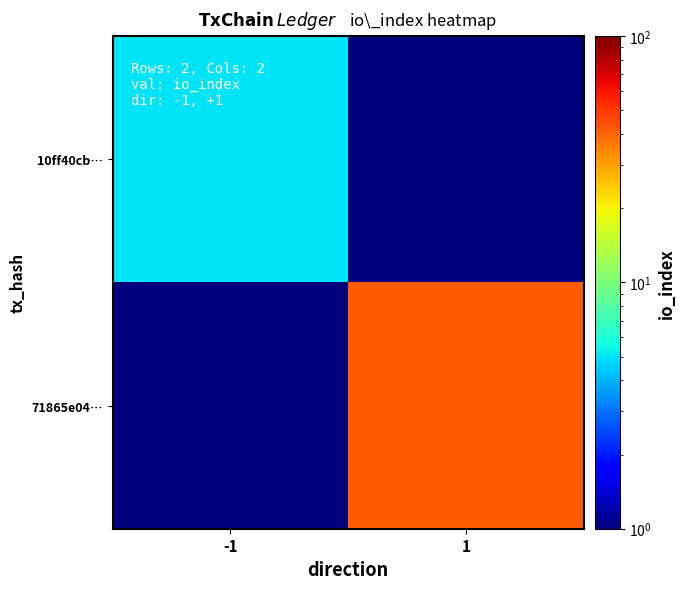

Rank the series at 1 from highest to lowest value.

71865e04…, 10ff40cb…